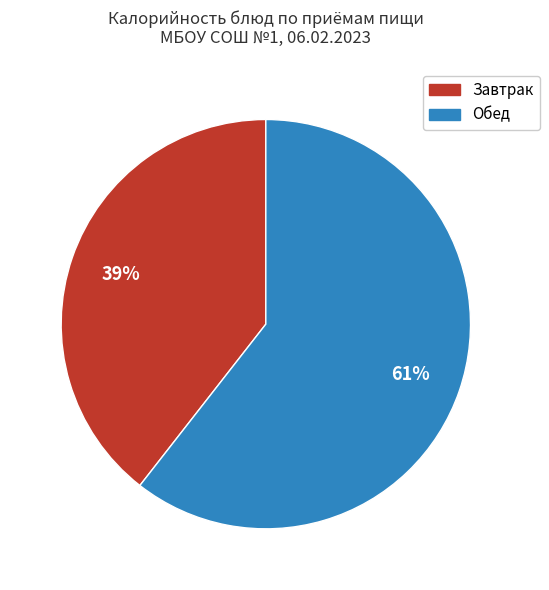

How many slices are in this pie chart?

2